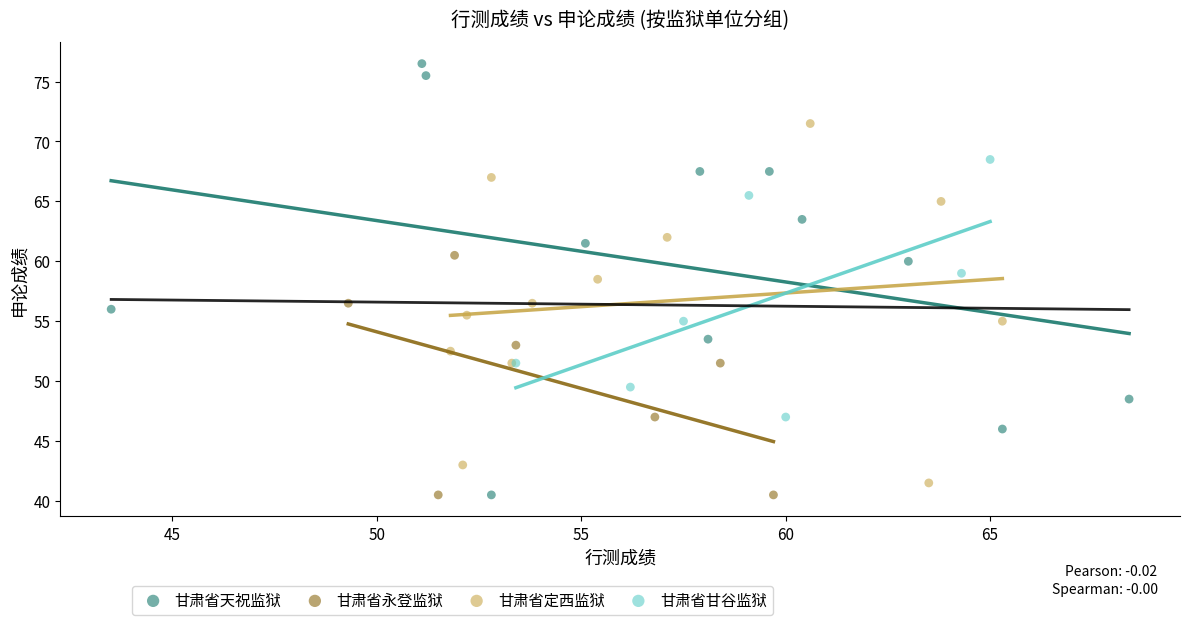

Which series reaches the maximum Y coordinate?

甘肃省天祝监狱